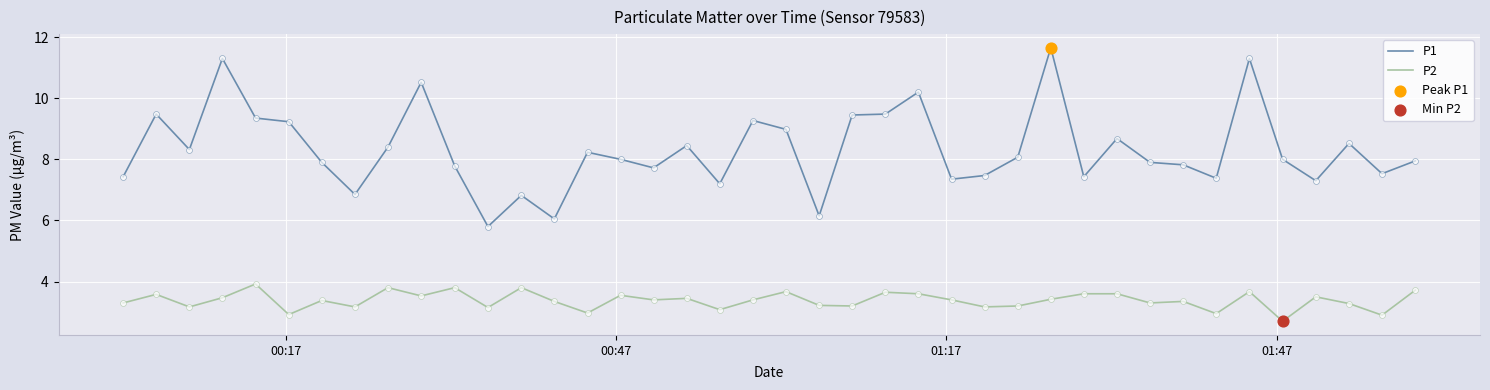

Which series has the largest total across all categories?

P1